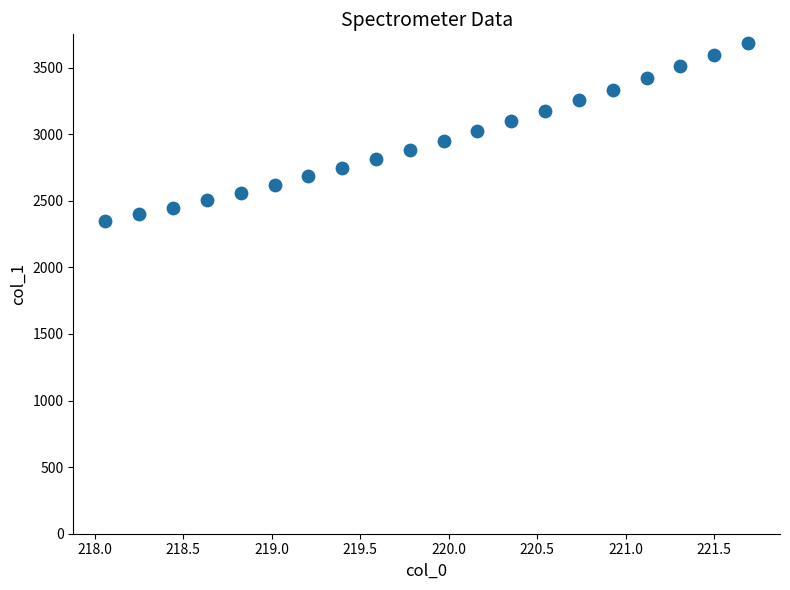

What is the range of Y values (max minus min)?

1337.3